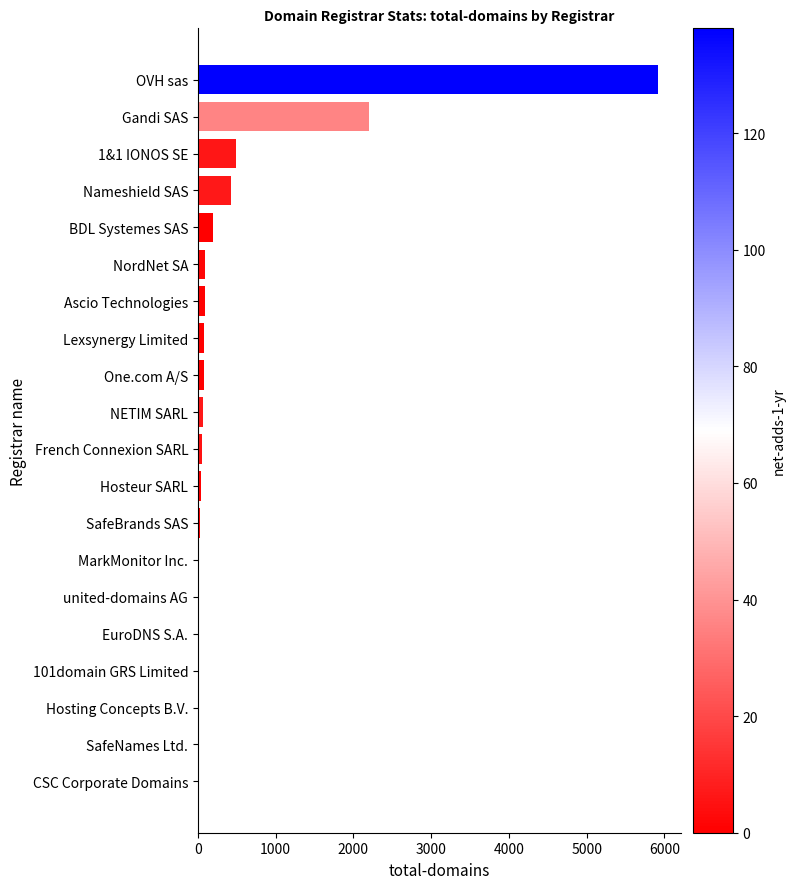

Between OVH sas and Lexsynergy Limited, which is larger?

OVH sas